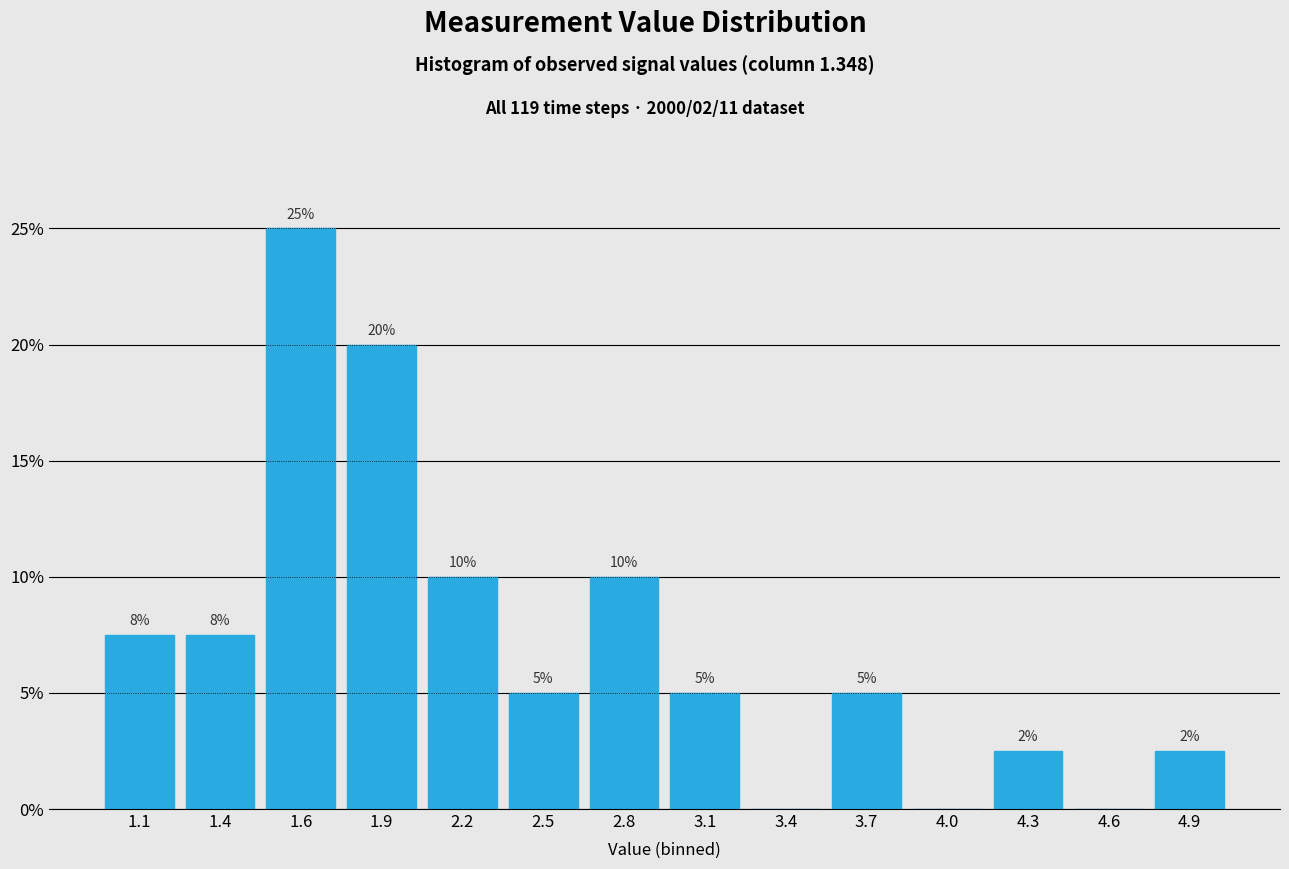

Which has a higher value, 2.2 or 1.6?

1.6